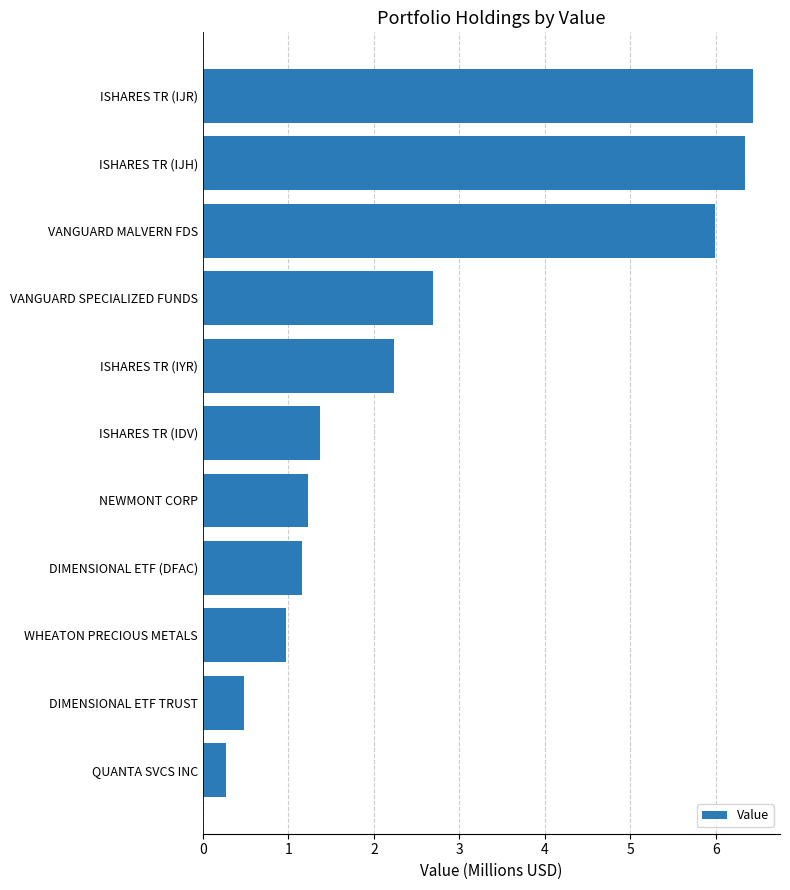

Reading top to bottom, extract all data points from this chart.

6.4	6.3	6.0	2.7	2.2	1.4	1.2	1.2	1.0	0.5	0.3